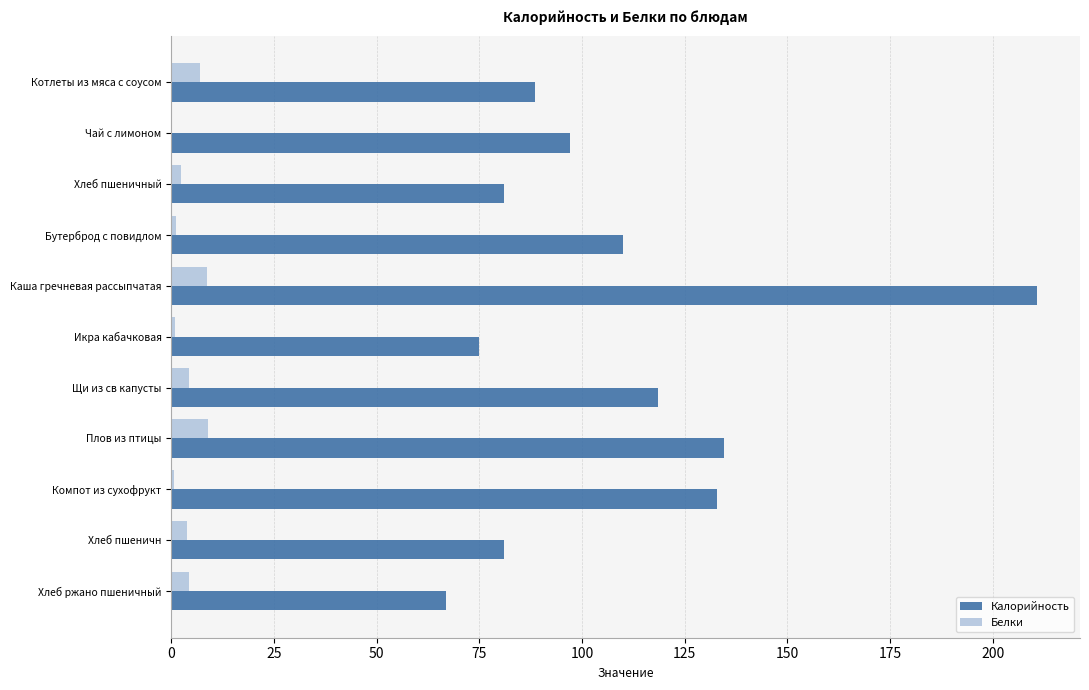

Is the value of Белки at Хлеб ржано пшеничный greater than the value of Калорийность at Хлеб ржано пшеничный?

No